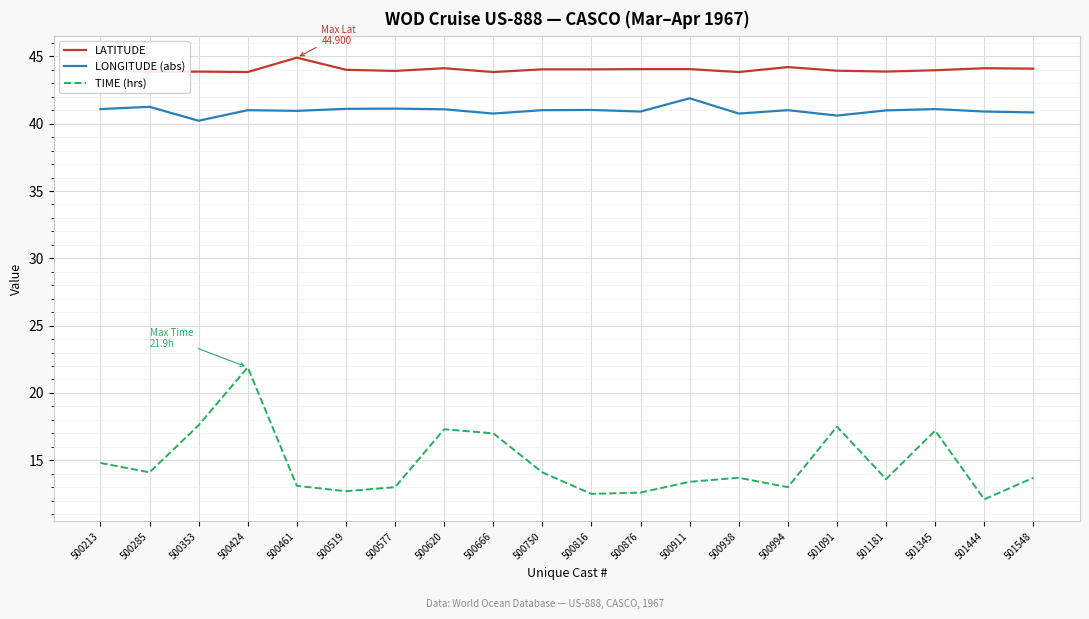

True or false: LATITUDE and LONGITUDE (abs) intersect in this chart.

False